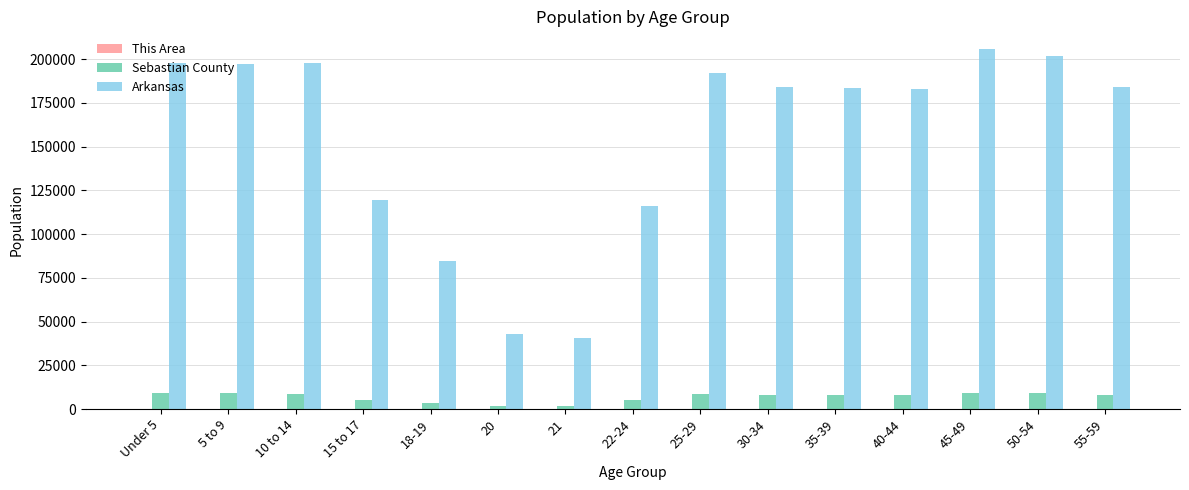

What is the maximum value shown in the chart?

205544